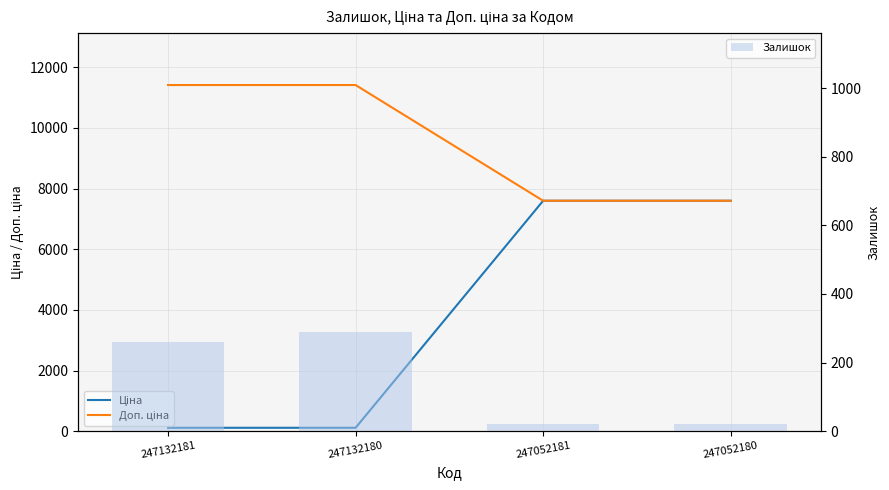

The Ціна series shows 12698.4 at 247052180. True or false?

False